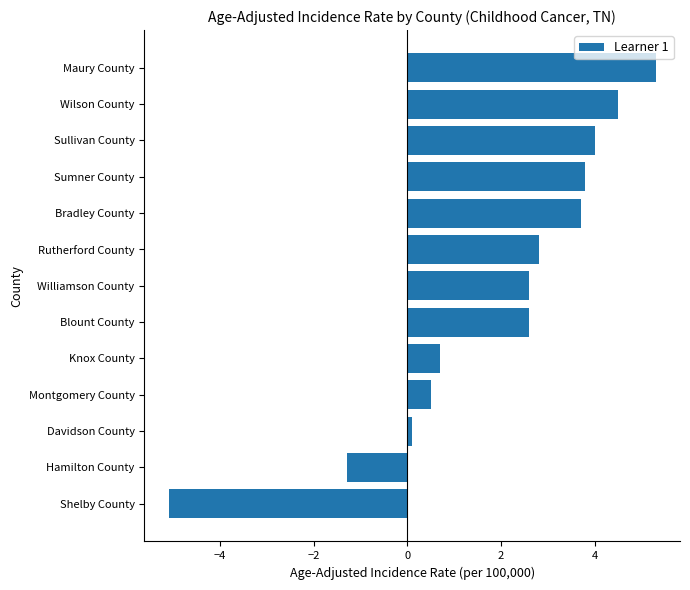

What is the difference between the maximum and minimum values?

10.4